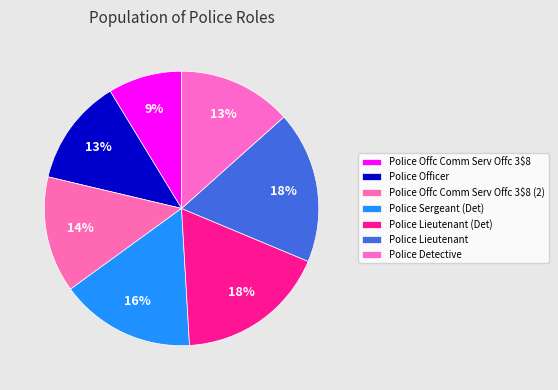

How many slices are in this pie chart?

7